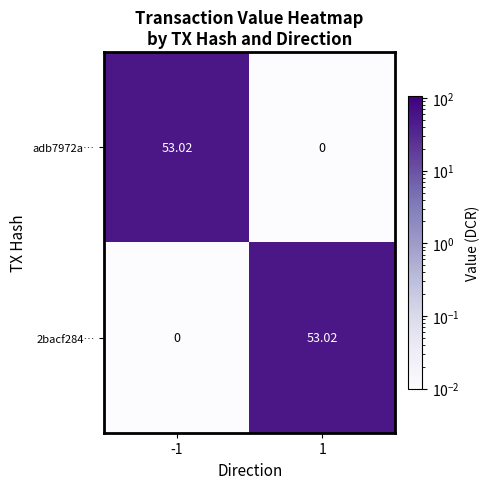

Reading left to right, extract all data points from this chart.

adb7972a…: -1=53.0	1=0.0
2bacf284…: -1=0.0	1=53.0